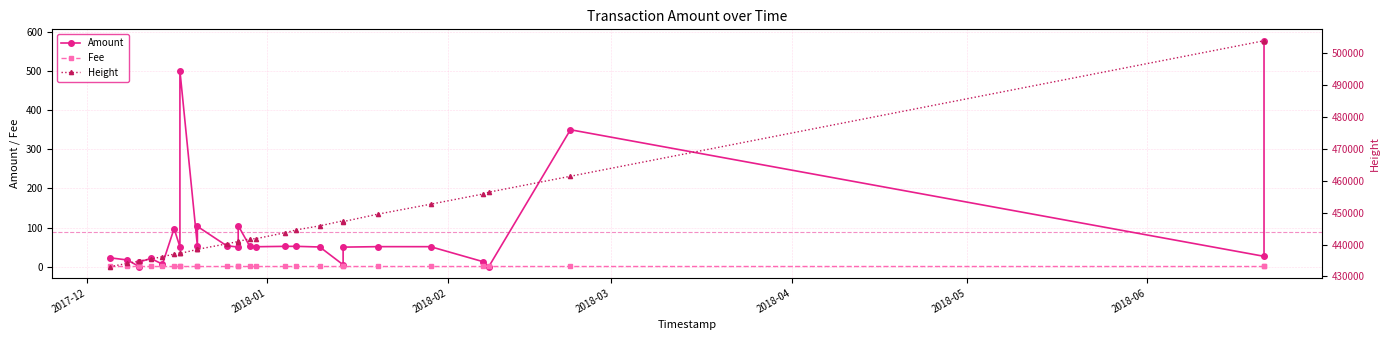

What is the greatest value displayed?

503834.0